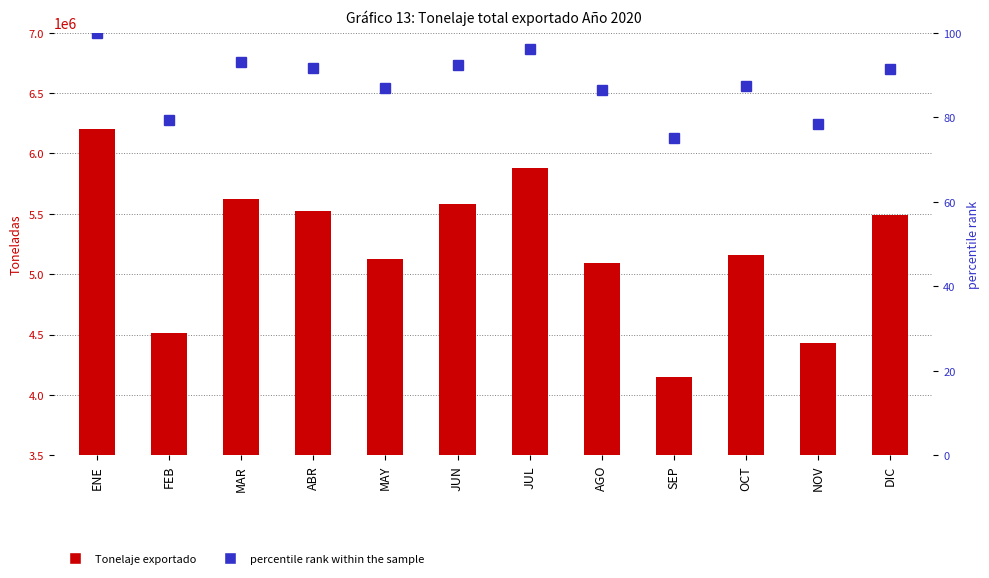

The Tonelaje exportado series shows 3009621.3 at NOV. True or false?

False